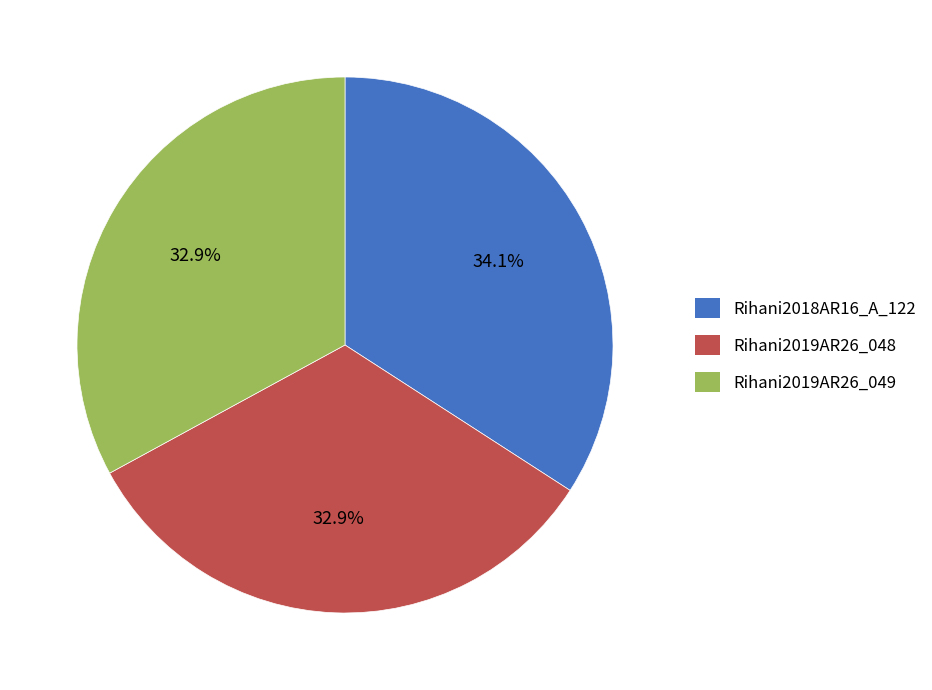

What is the ratio of the value at Rihani2018AR16_A_122 to the value at Rihani2019AR26_048?

1.0